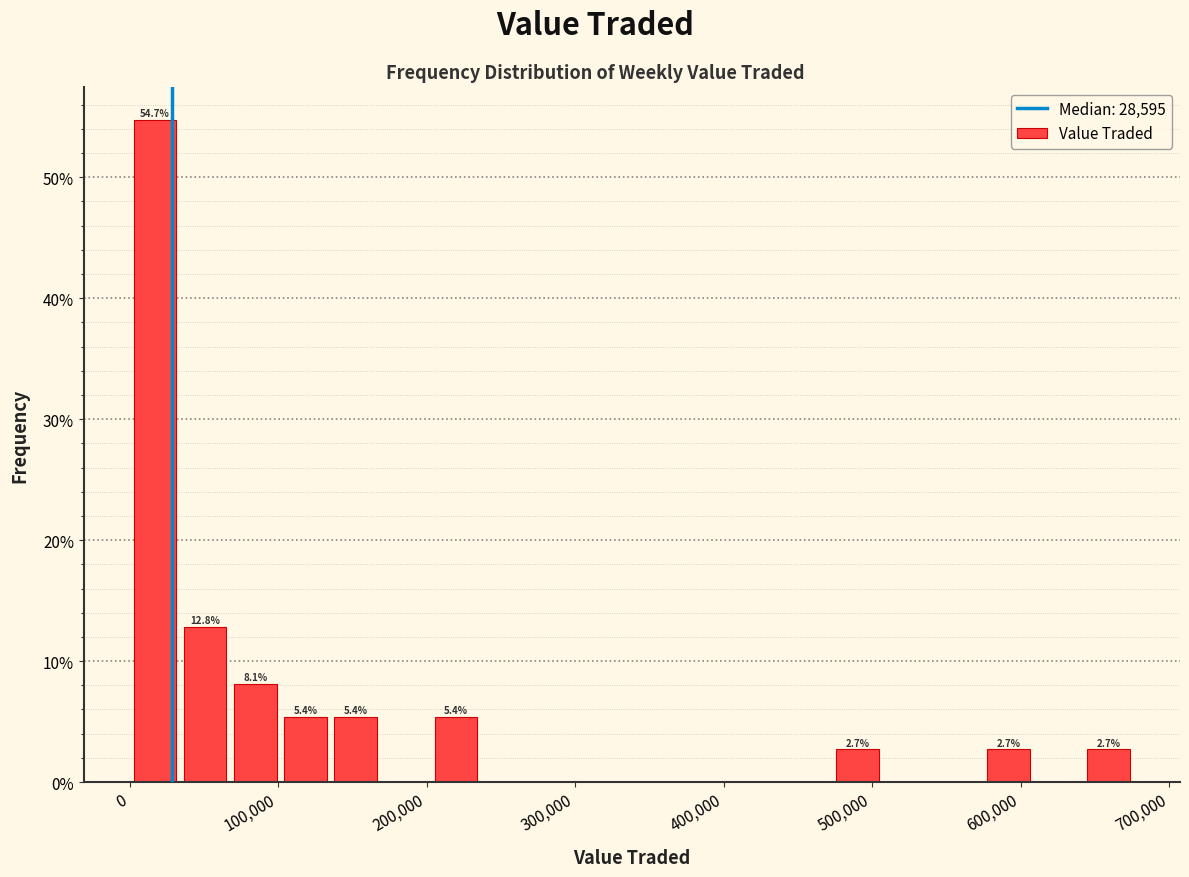

Read against the x-axis, roughly where is the centre of the tallest bar?

20000